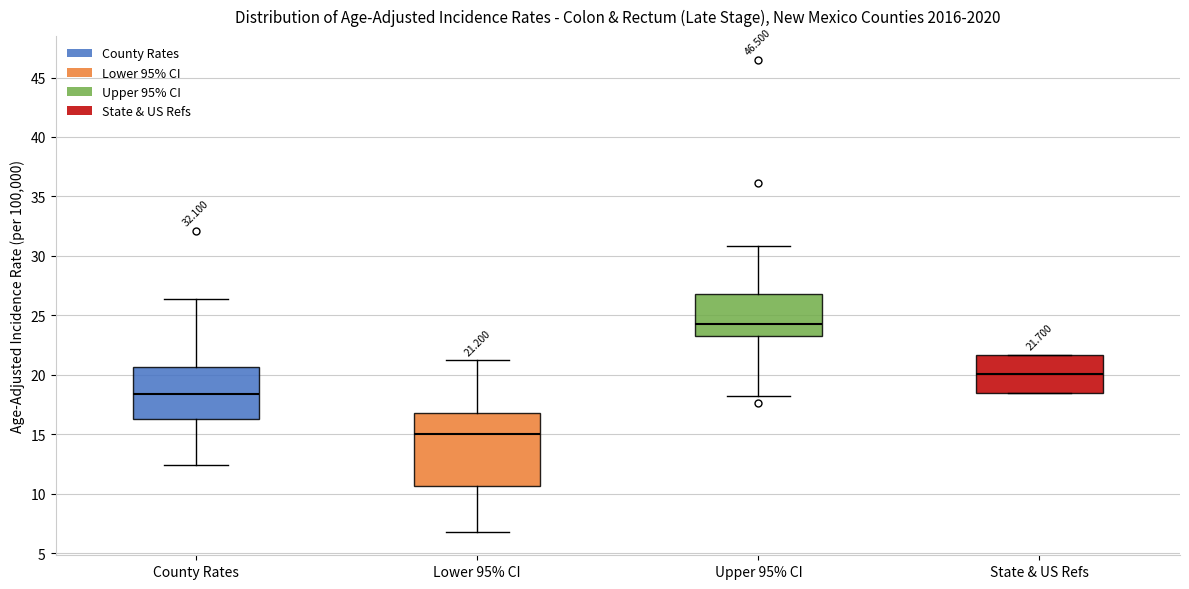

Which box is the tallest, from its lower edge to its upper edge?

Lower 95% CI